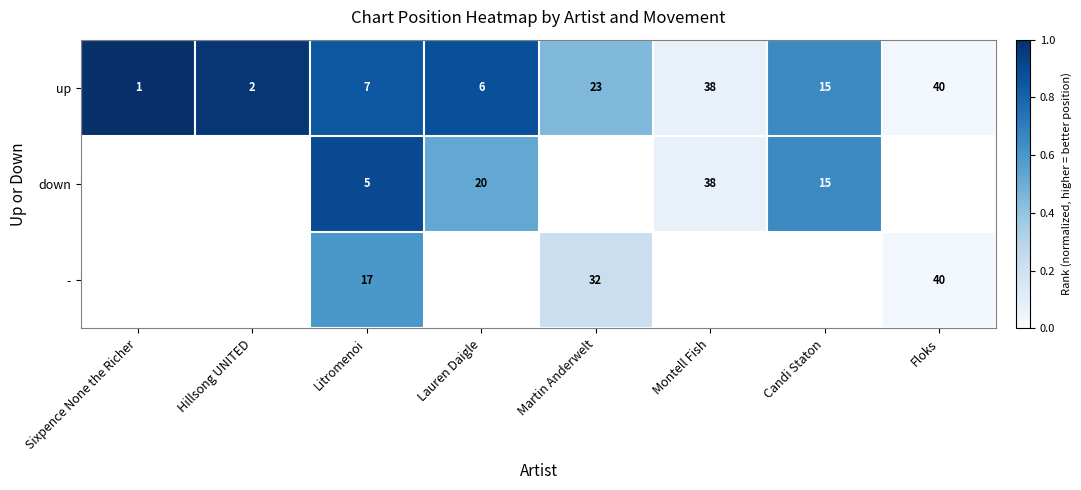

At which label does up first exceed 15?

Martin Anderwelt